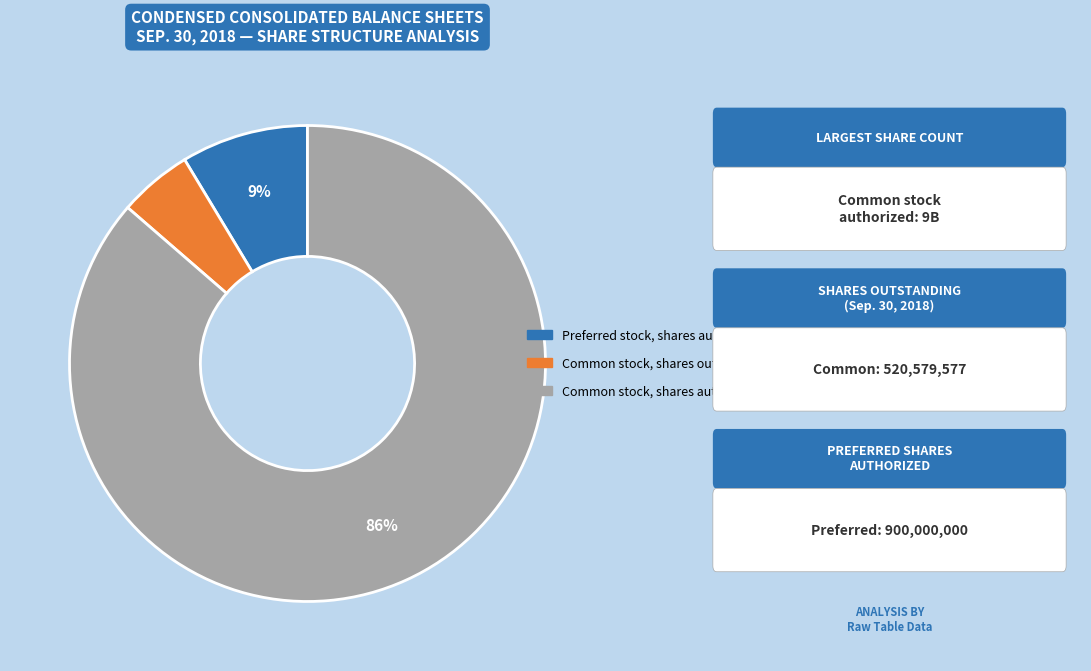

True or false: Preferred stock, shares authorized accounts for 9% of the total.

True